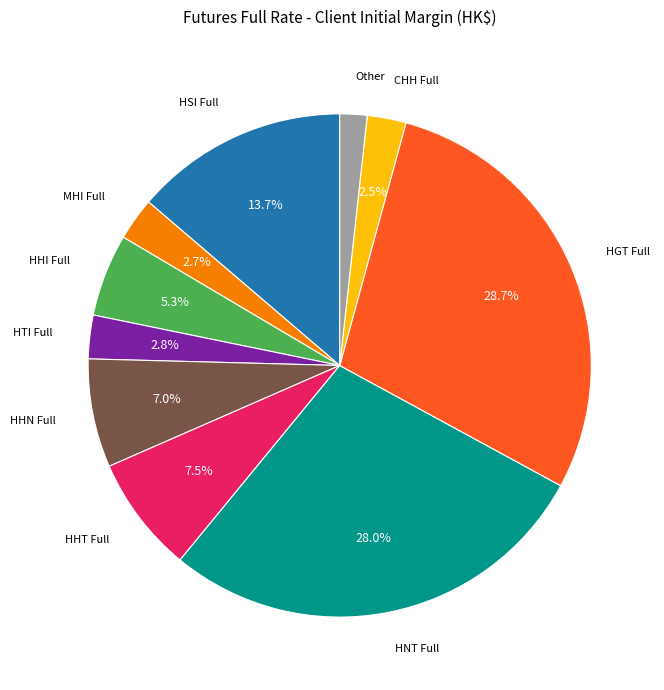

Does any single category account for the majority?

No